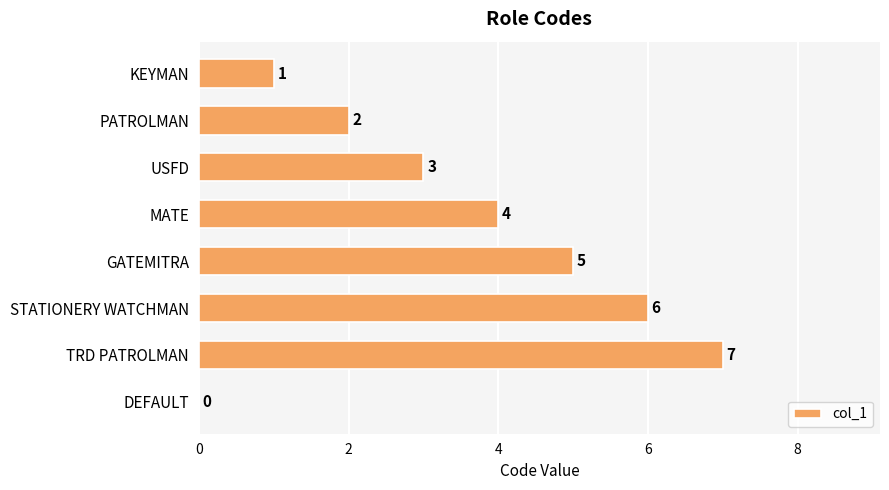

Between STATIONERY WATCHMAN and KEYMAN, which is larger?

STATIONERY WATCHMAN